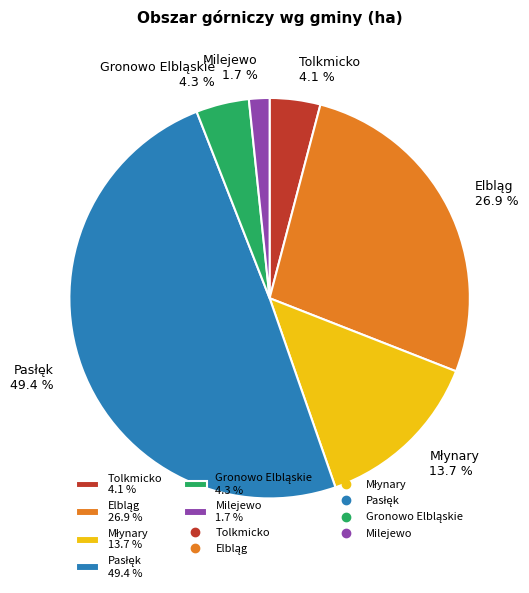

How many segments does this pie chart have?

6